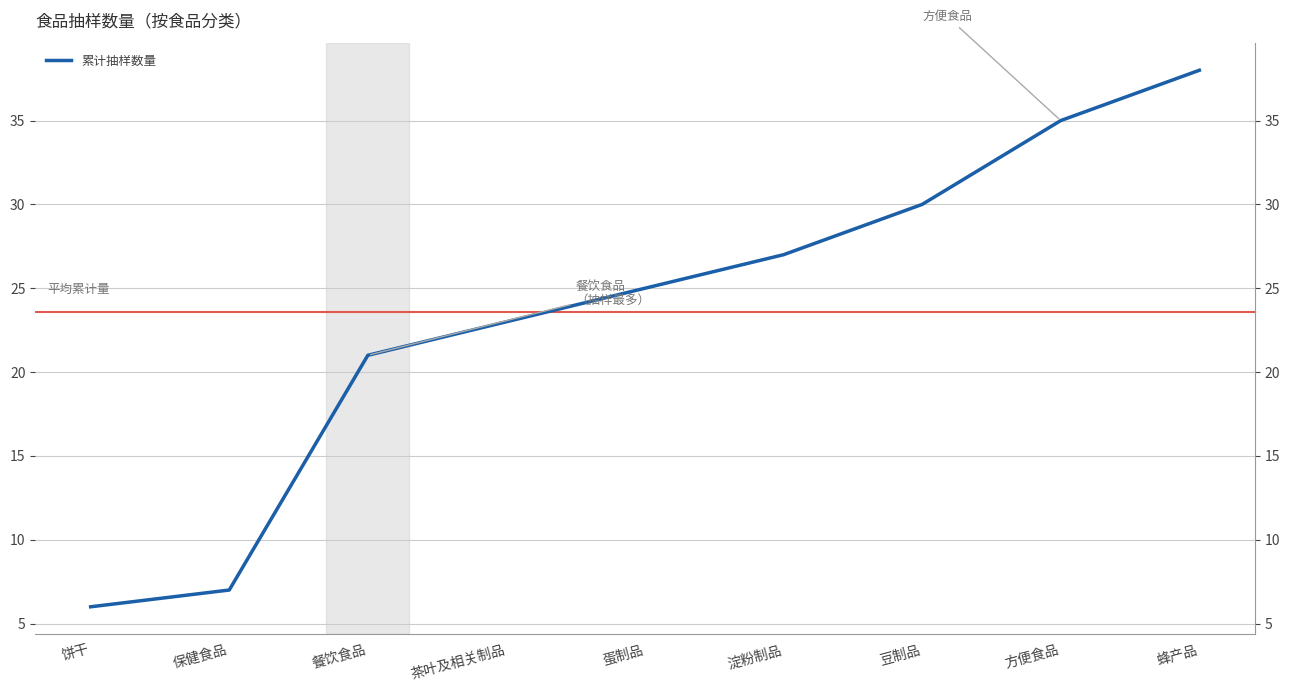

How many data points are above 25?

4